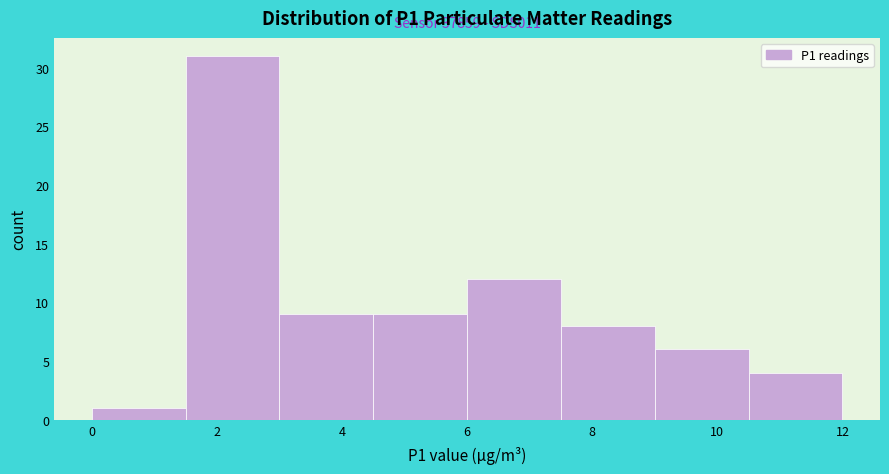

Over which range of the x-axis is the bar tallest?

1.5 to 3.0